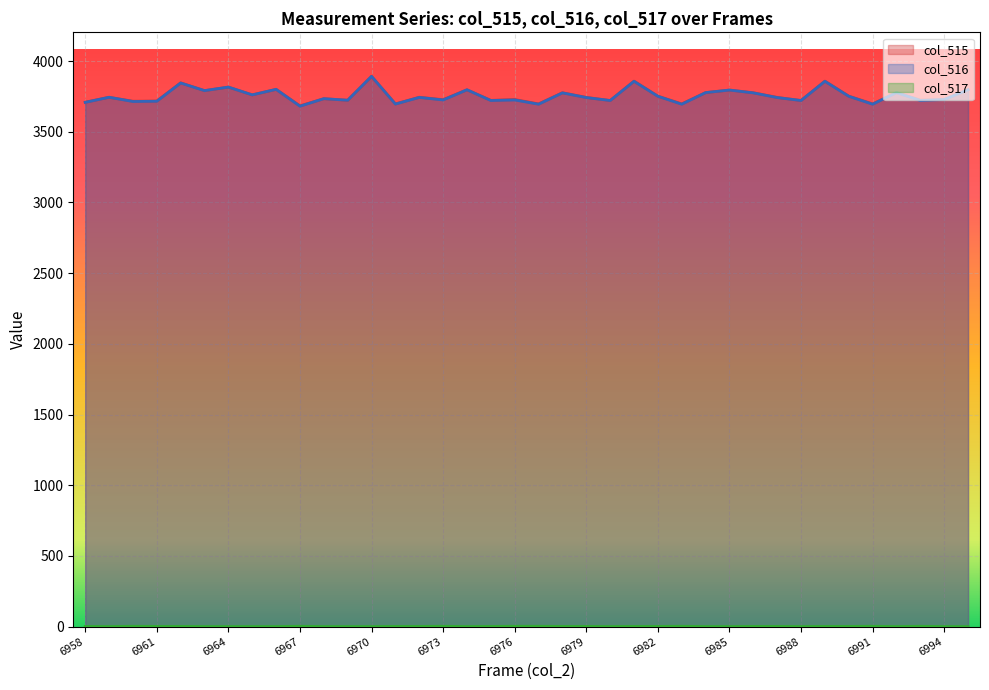

At which category does col_517 reach its first local peak?

6960